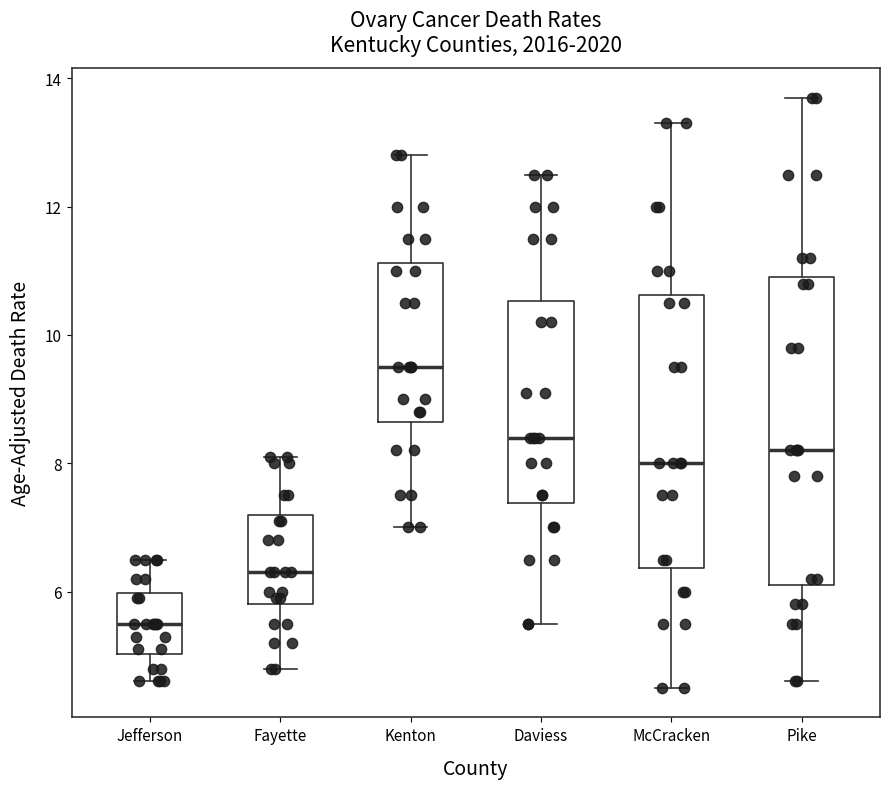

Reading left to right, read every box against the y-axis: the position of its median line, the range the box covers, and the ends of its whiskers. The values are not printed on the chart, so give them approximately, as read against the axis.

Jefferson: median 5.6, box 5.0 to 6.0, whiskers 4.6 to 6.6
Fayette: median 6.4, box 5.8 to 7.2, whiskers 4.8 to 8.2
Kenton: median 9.6, box 8.6 to 11.2, whiskers 7.0 to 12.8
Daviess: median 8.4, box 7.4 to 10.6, whiskers 5.6 to 12.6
McCracken: median 8.0, box 6.4 to 10.6, whiskers 4.6 to 13.4
Pike: median 8.2, box 6.2 to 11.0, whiskers 4.6 to 13.8